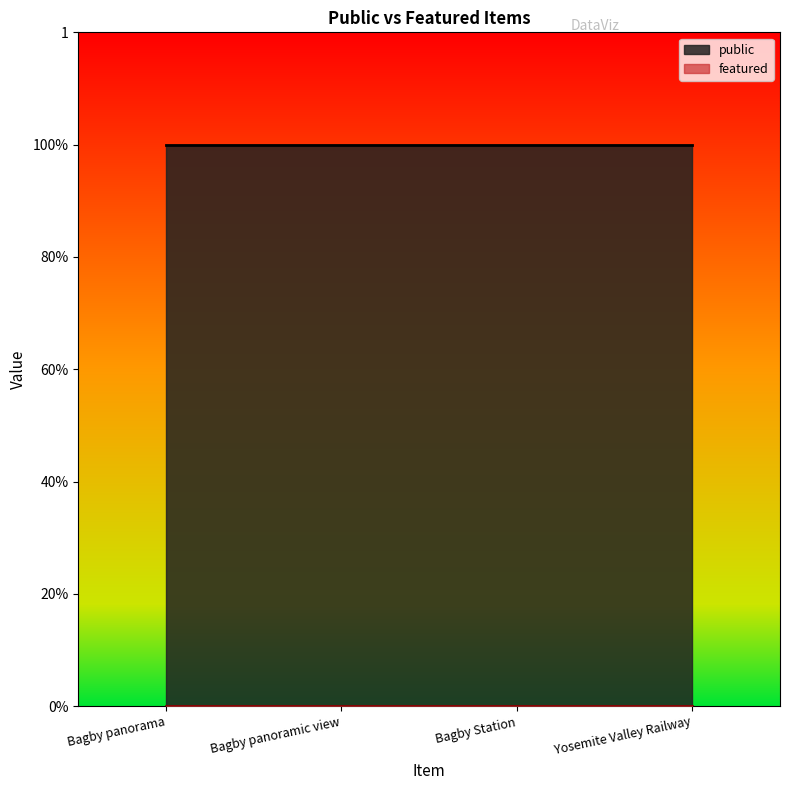

How many categories are shown in the chart?

4